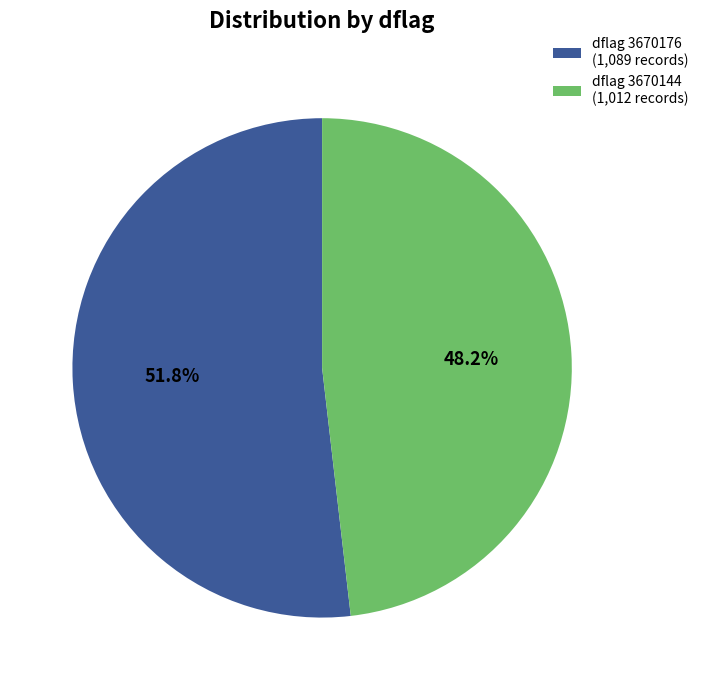

What is the smallest slice in the pie chart?

dflag 3670144 (1,012 records)